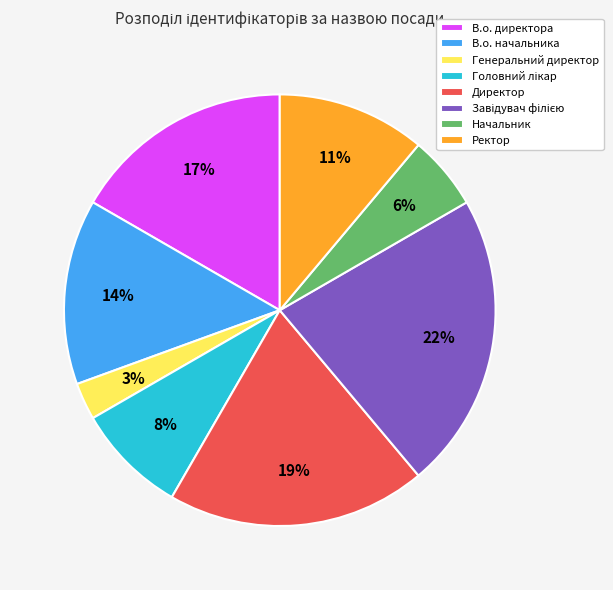

Does any single category account for the majority?

No